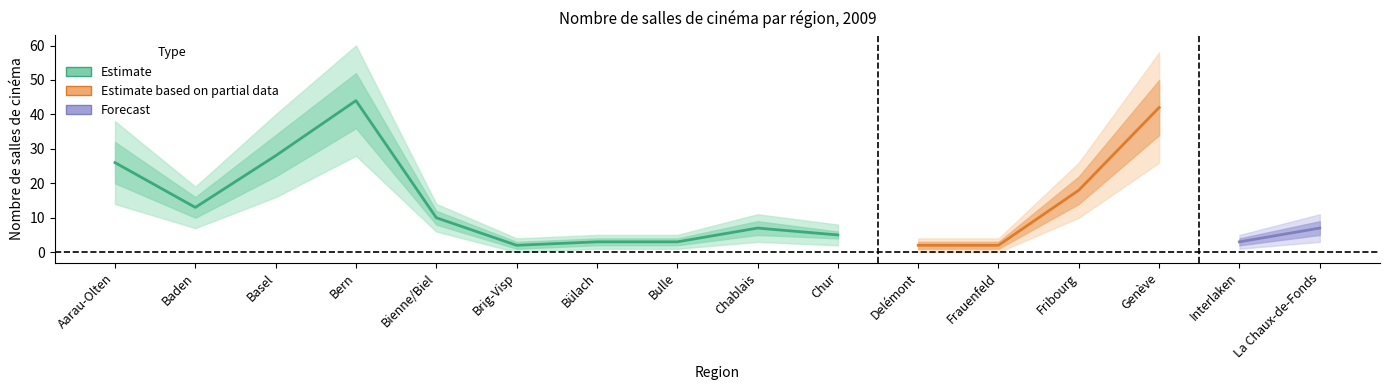

Reading right to left, extract all data points from this chart.

Estimate: 7	3	42	18	2	2	5	7	3	3	2	10	44	28	13	26
Estimate_low: 5	2	34	14	1	1	4	5	2	2	1	8	36	22	10	20
Estimate_high: 9	4	50	22	3	3	6	9	4	4	3	12	52	34	16	32
Estimate_low2: 3	1	26	10	0	0	2	3	1	1	0	6	28	16	7	14
Estimate_high2: 11	5	58	26	4	4	8	11	5	5	4	14	60	40	19	38